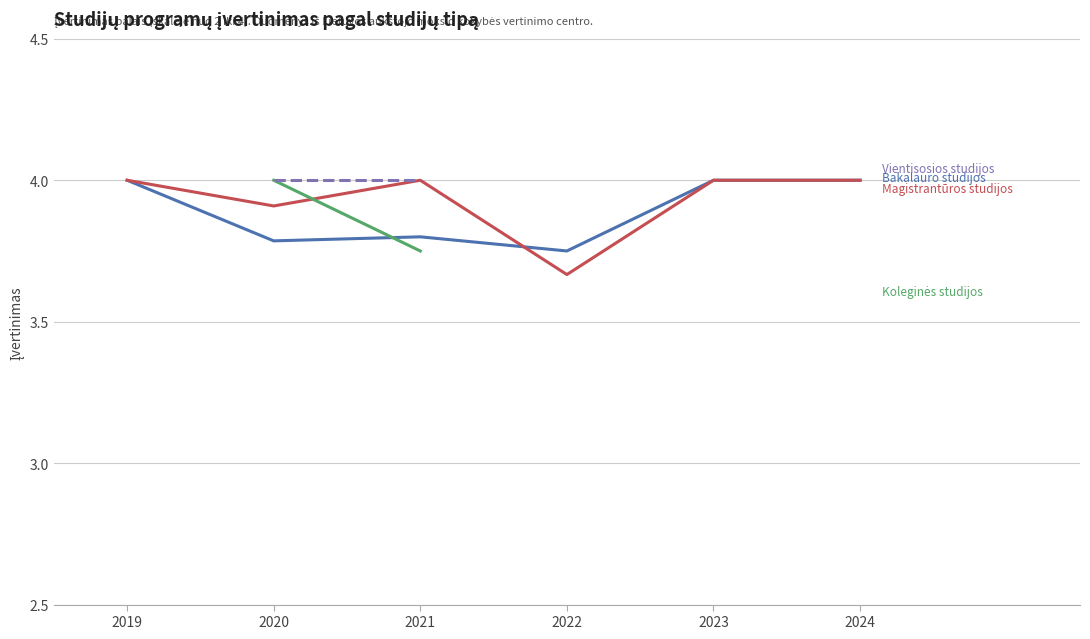

What is the difference between the Magistrantūros studijos values at 2023 and 2022?

0.3